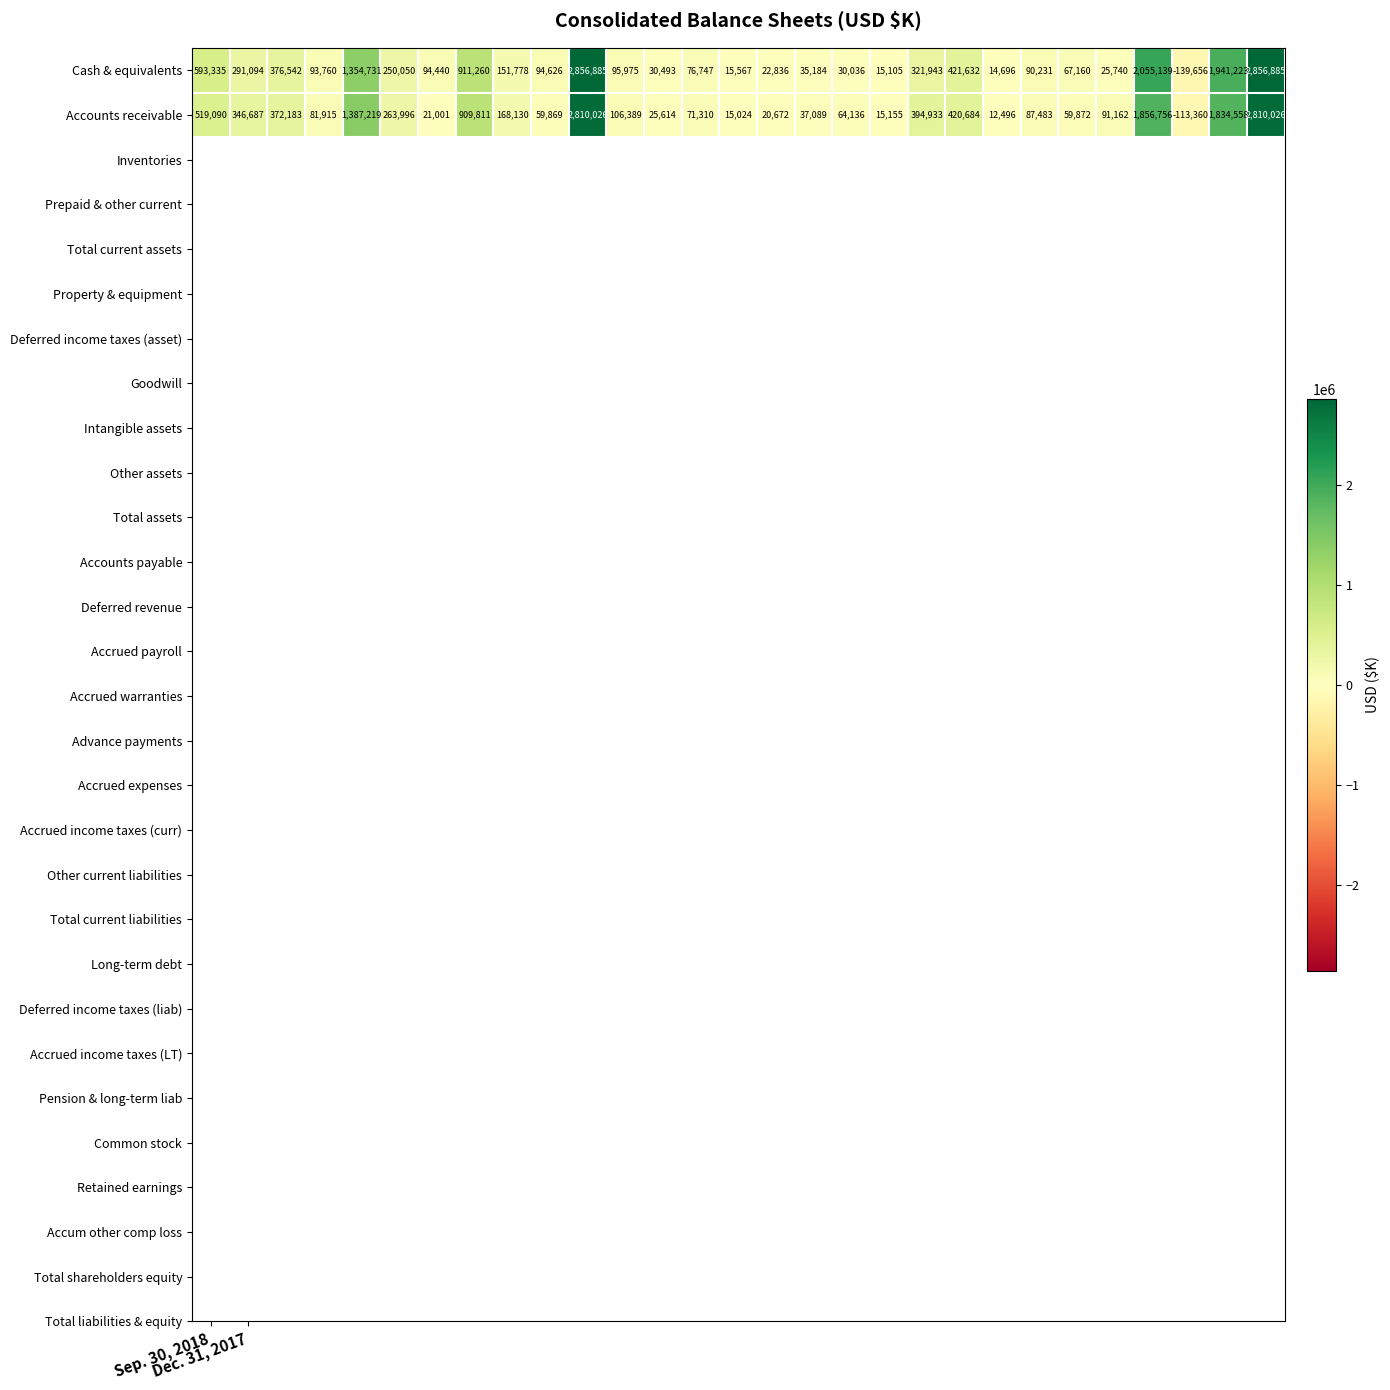

How many categories are shown in the chart?

29